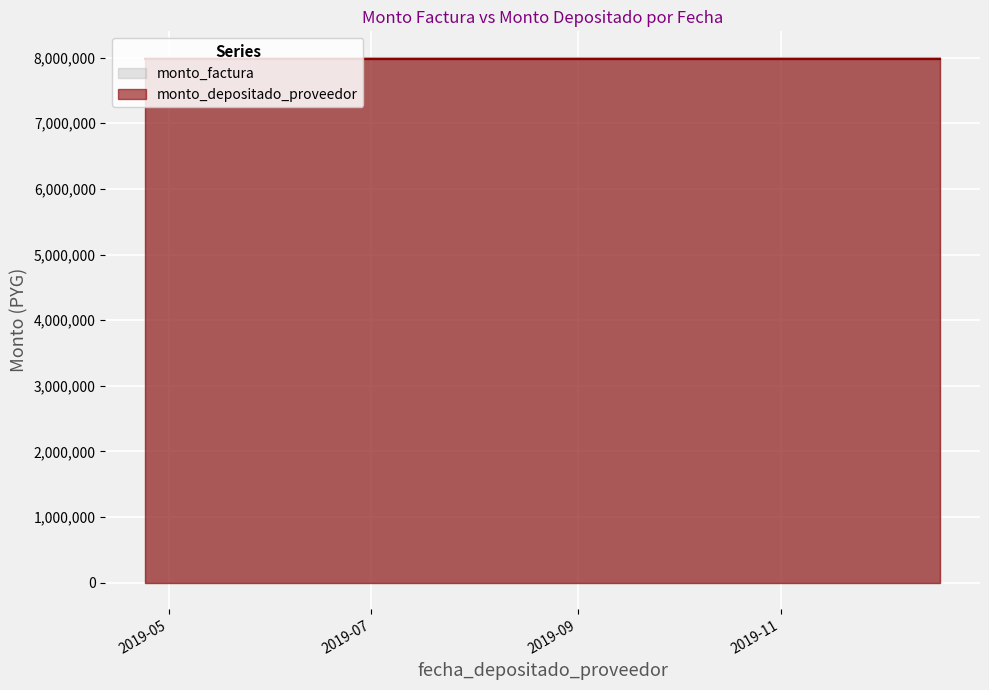

What is the sum of the monto_depositado_proveedor values at 2019-10-23 and 2019-07-29?

15941818